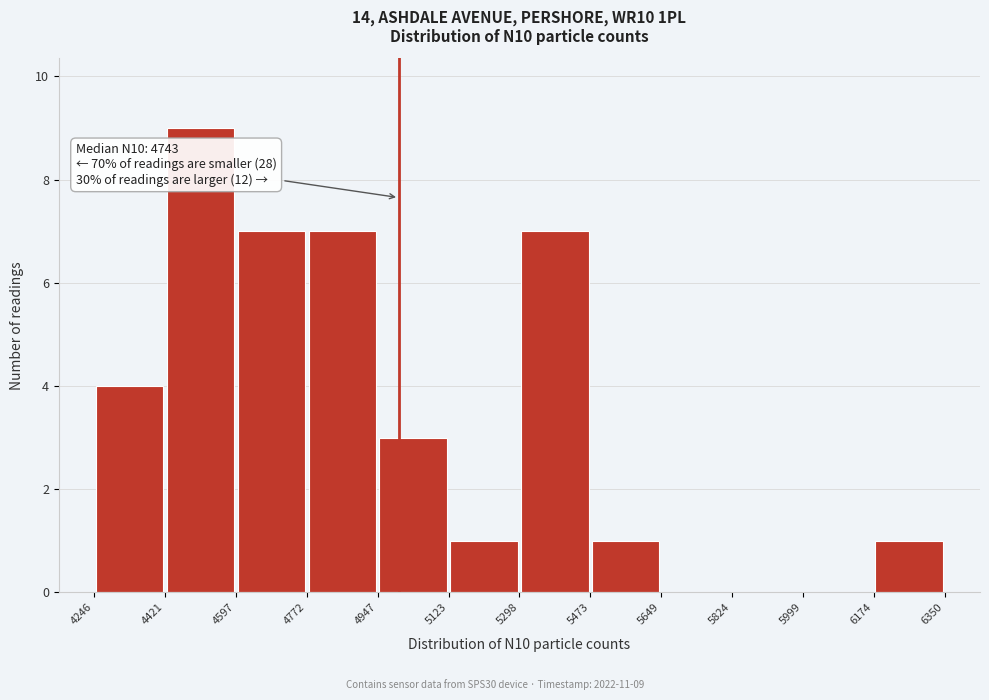

Which range on the x-axis has the tallest bar?

4421 to 4597